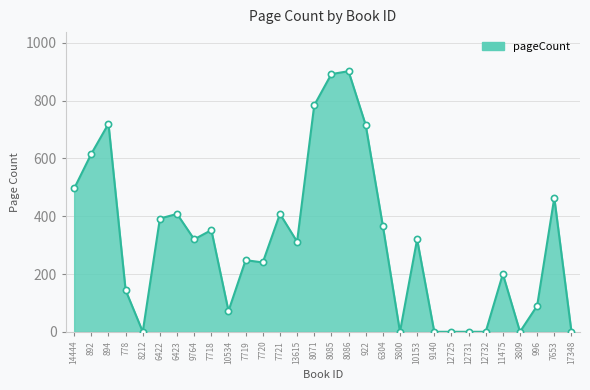

What is the change in value from 6423 to 13615?

-96